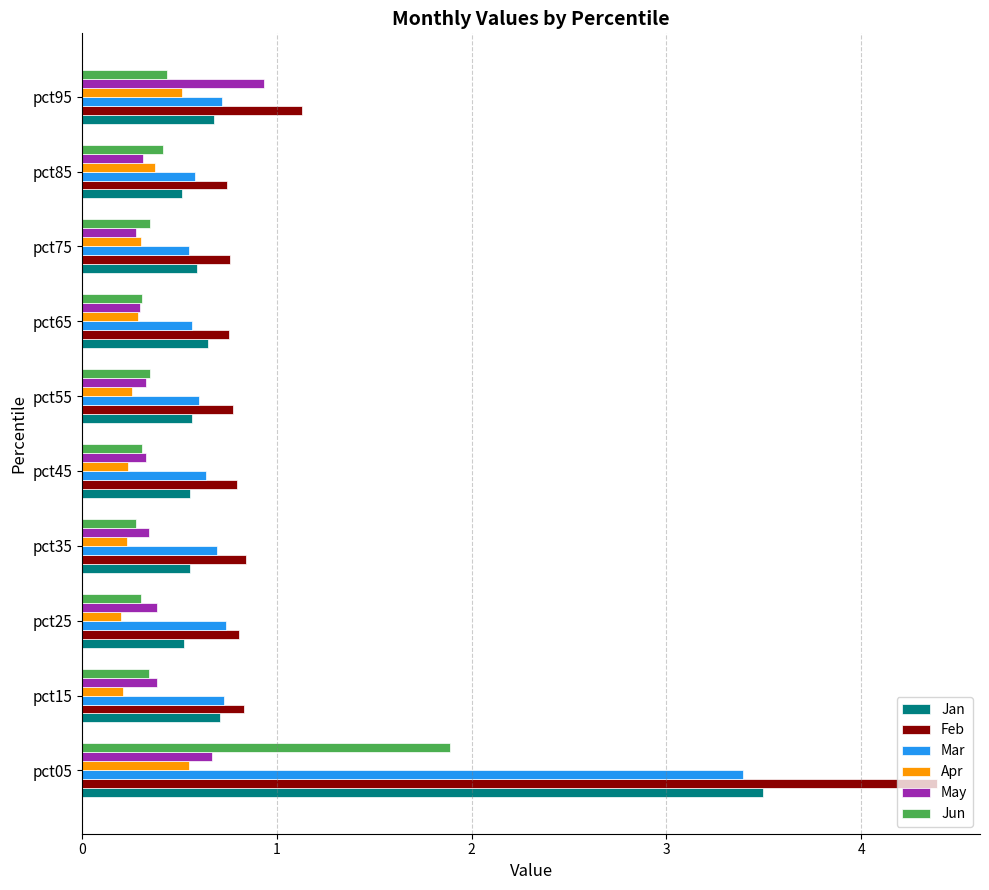

Which series has the largest total across all categories?

Feb